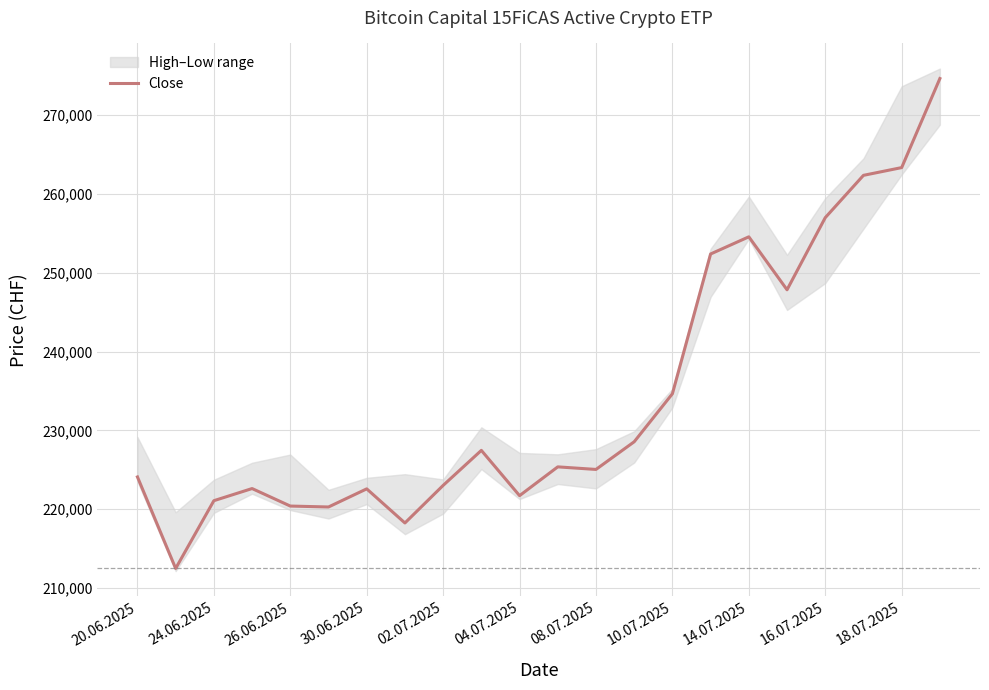

What is the value of the 11th point from the left?

221719